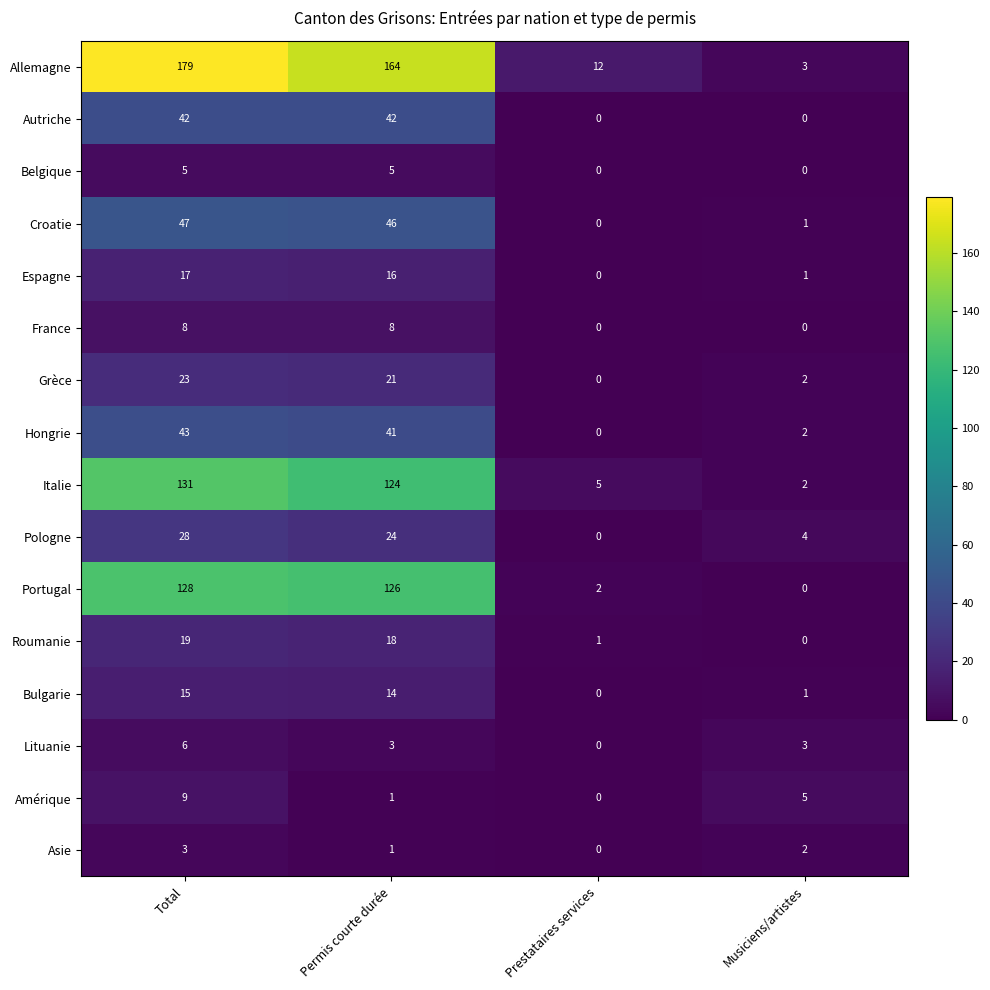

Read the Espagne value at Permis courte durée.

16